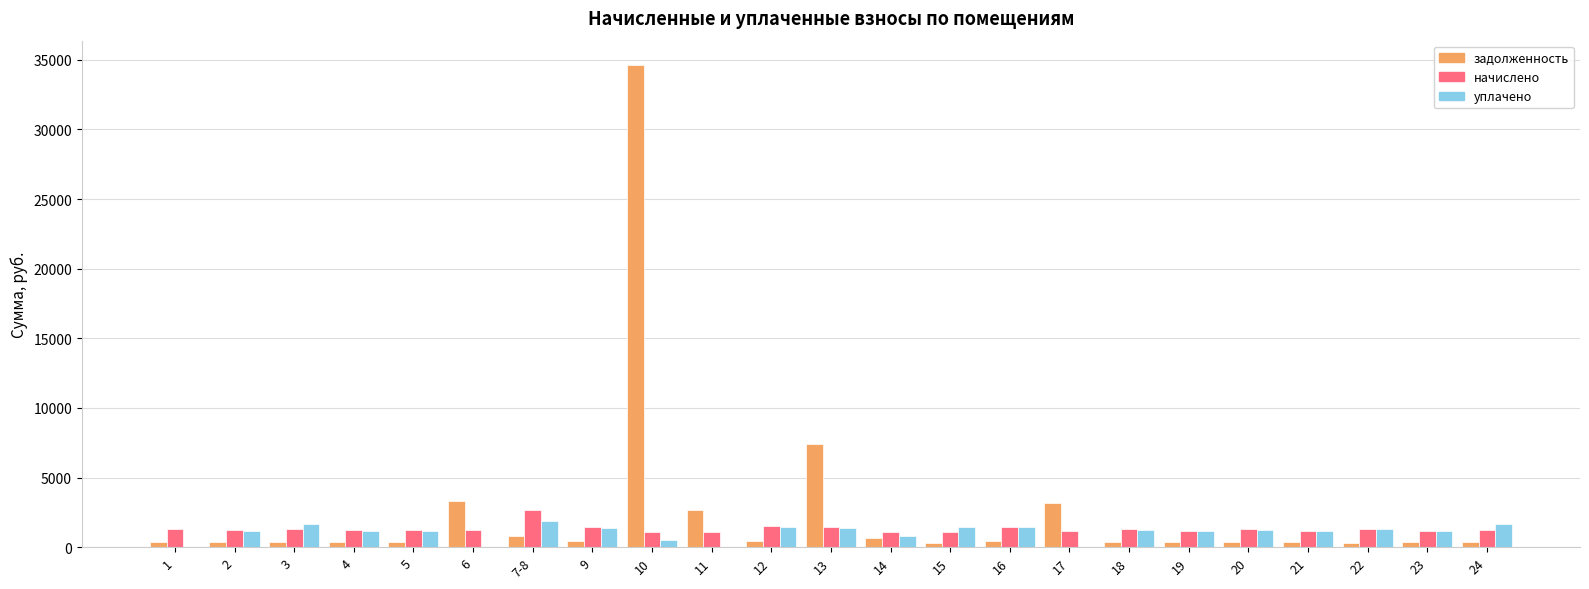

What is the maximum value for уплачено?

1855.1